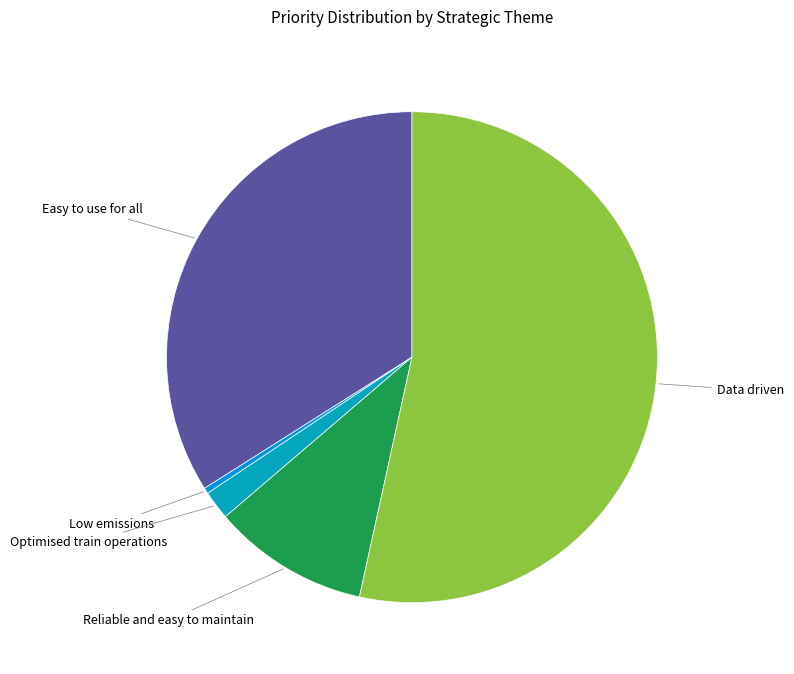

How many segments does this pie chart have?

5